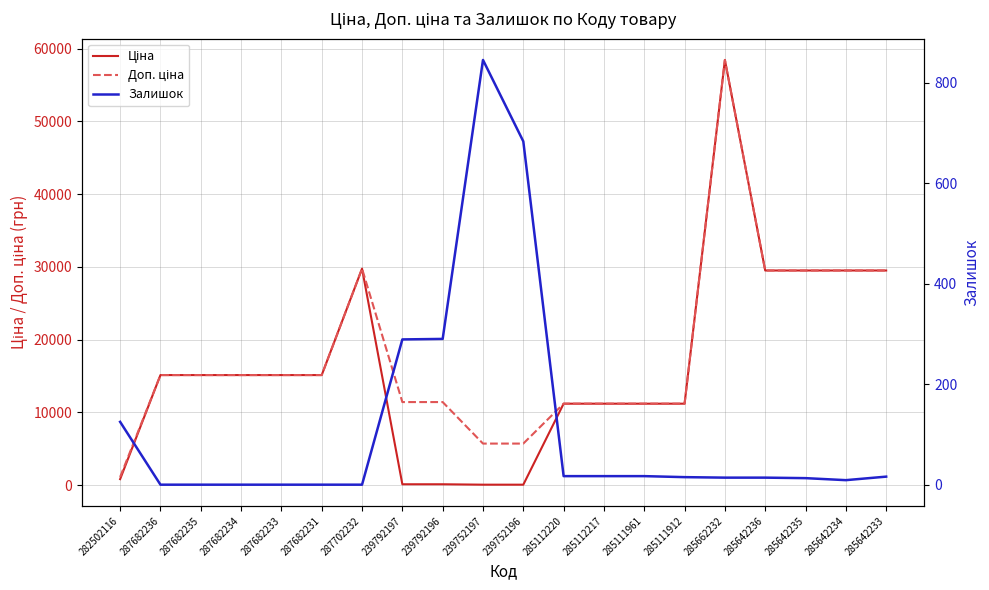

Does the chart have visible grid lines?

Yes